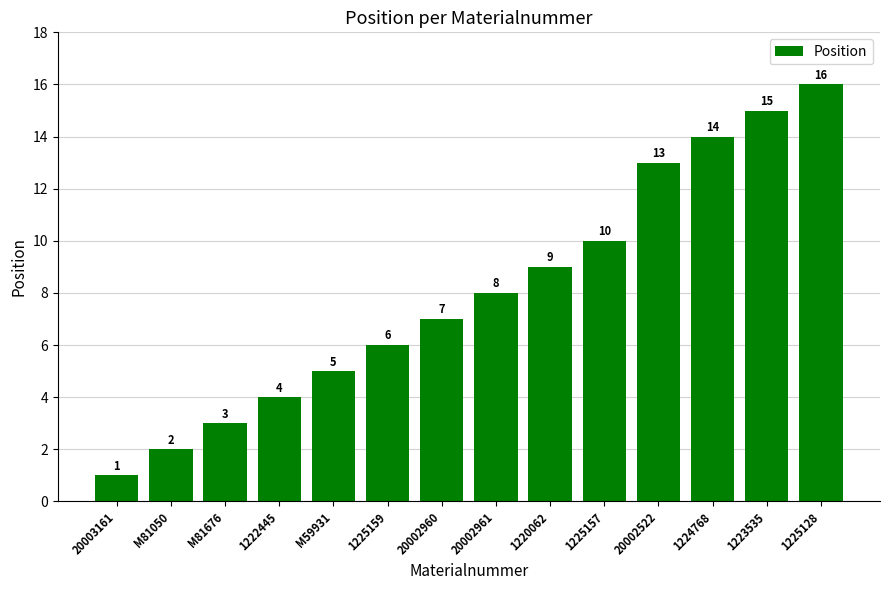

Reading right to left, extract all data points from this chart.

16	15	14	13	10	9	8	7	6	5	4	3	2	1